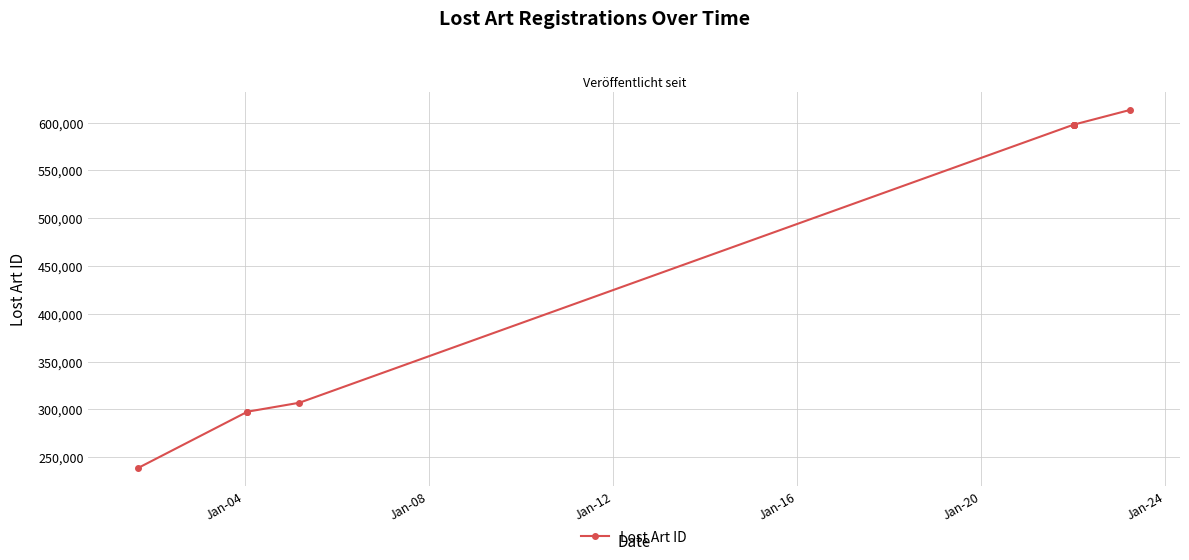

What is the value of the 8th point from the left?

597889